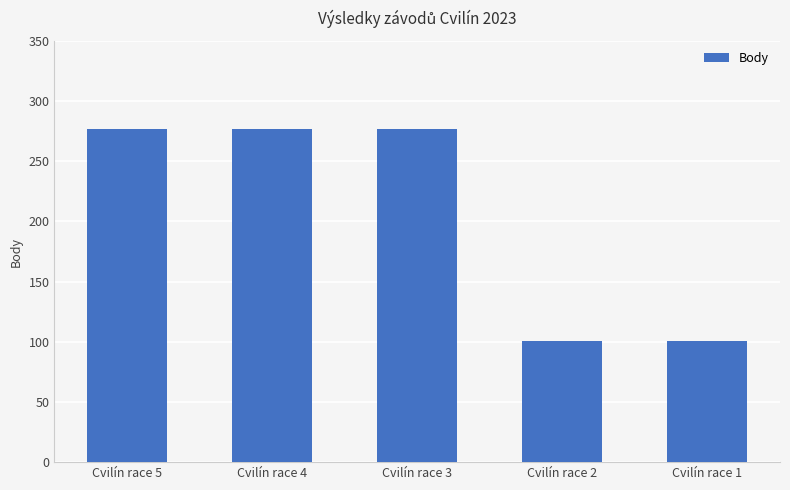

What is the ratio of the value at Cvilín race 5 to the value at Cvilín race 2?

2.7